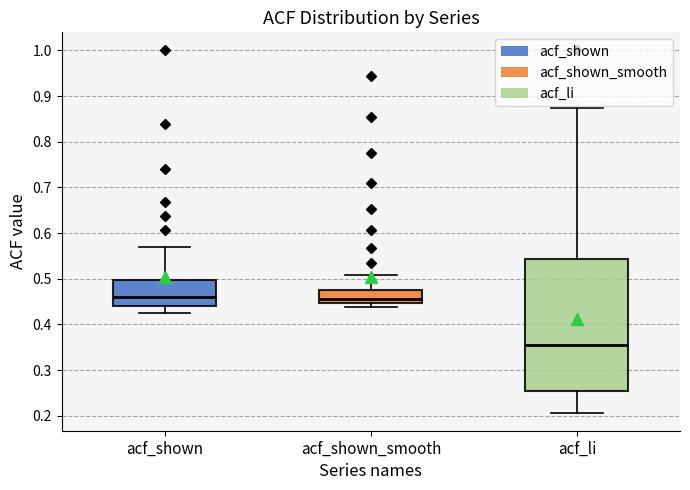

Where is the lower edge of the box for acf_li on the y-axis? The values are not printed on the chart, so give them approximately, as read against the axis.

0.25